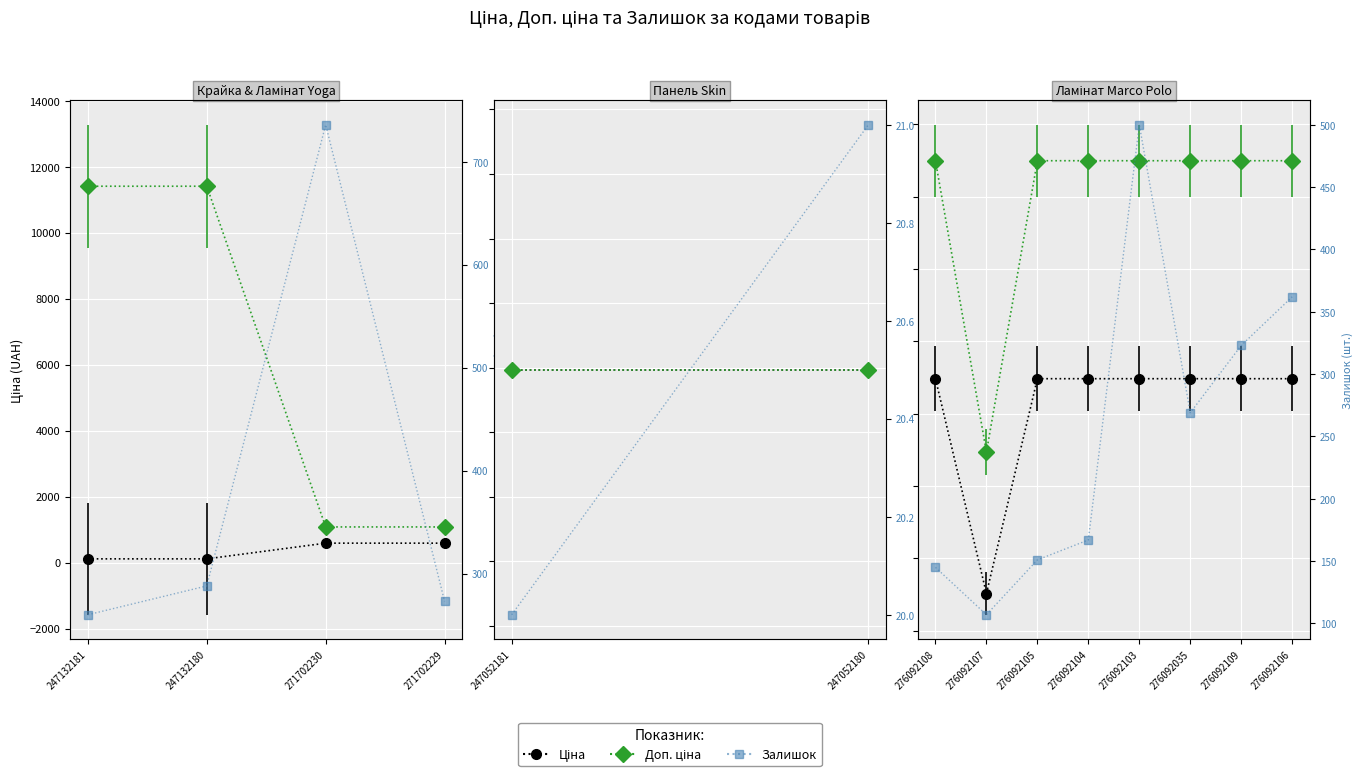

What is the spread (max minus min) of values at 276092103?

649.7